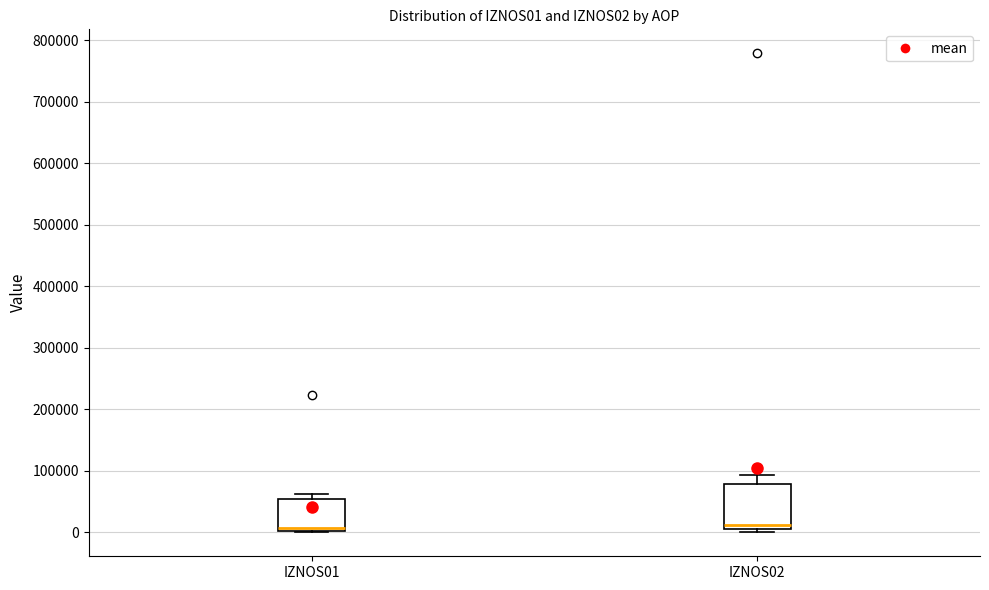

Reading left to right, transcribe this box plot: for each box, give where its median line is, the range the box spans, and where its two whiskers end, as read against the y-axis. The values are not printed on the chart, so give them approximately, as read against the axis.

IZNOS01: median 10000, box 0 to 50000, whiskers 0 to 60000
IZNOS02: median 10000 (just above the box's lower edge), box 10000 to 80000, whiskers 0 to 90000